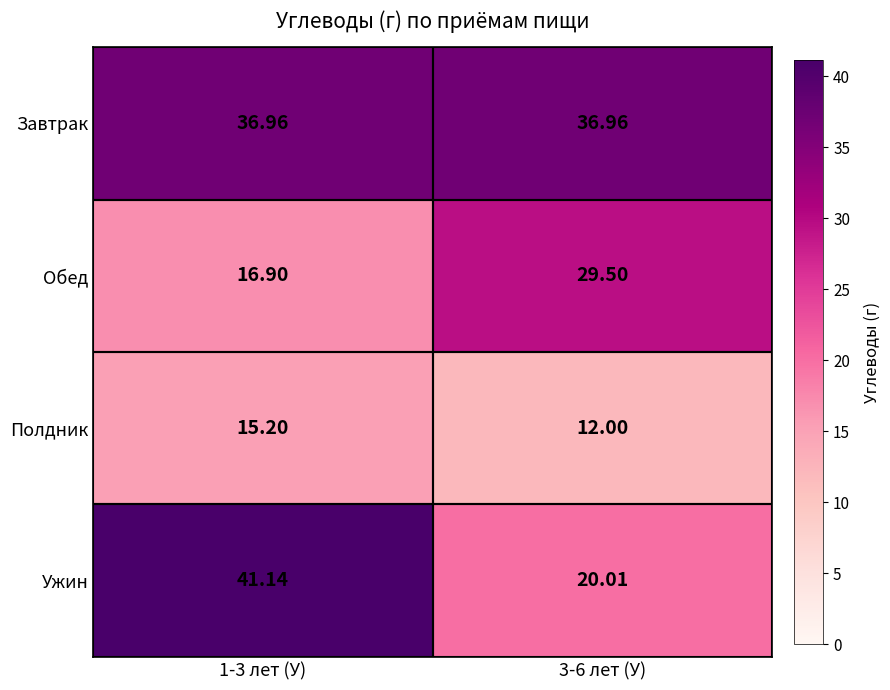

List the series in order of their overall mean, lowest first.

Полдник, Обед, Ужин, Завтрак